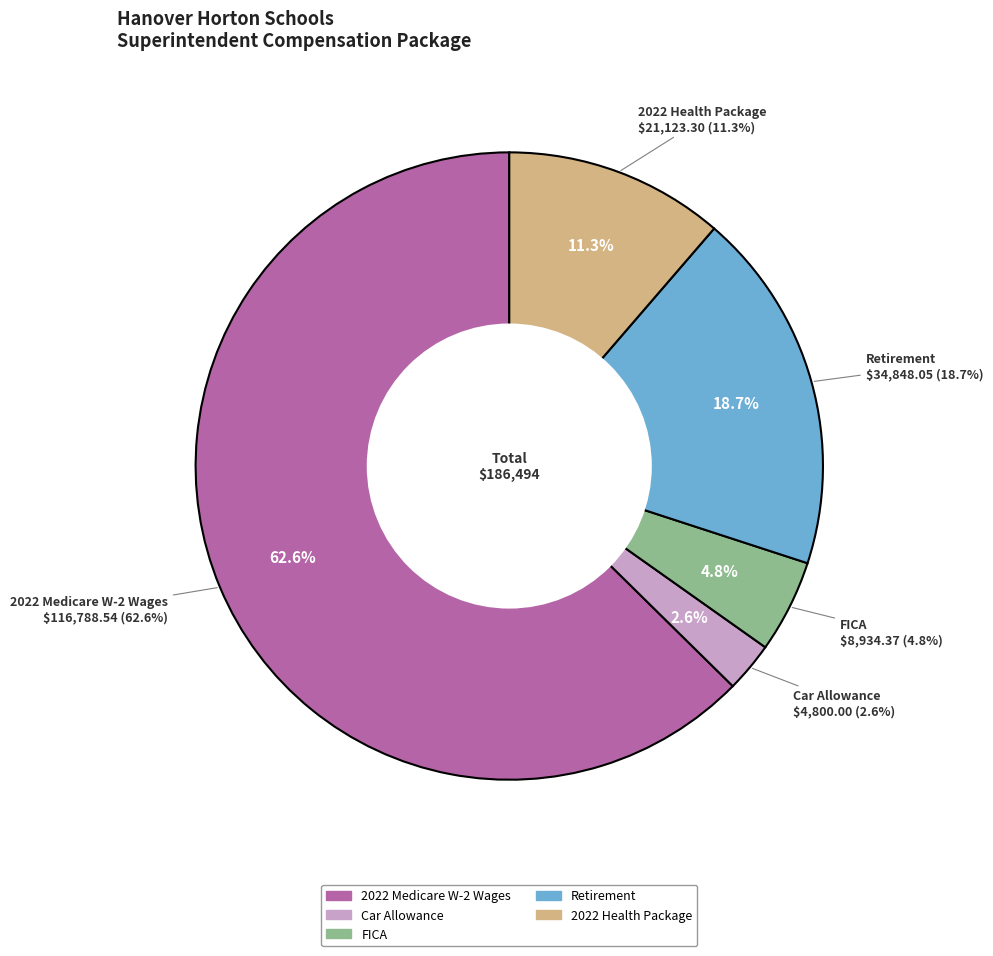

Is it true that FICA is 5% of the pie?

True